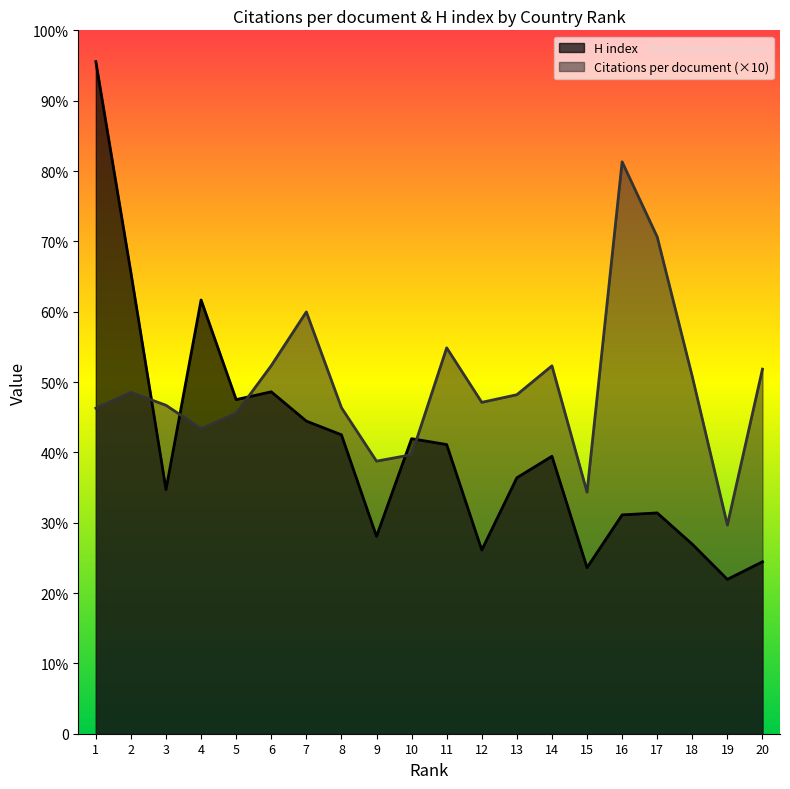

Where is the first local minimum for Citations per document?

4